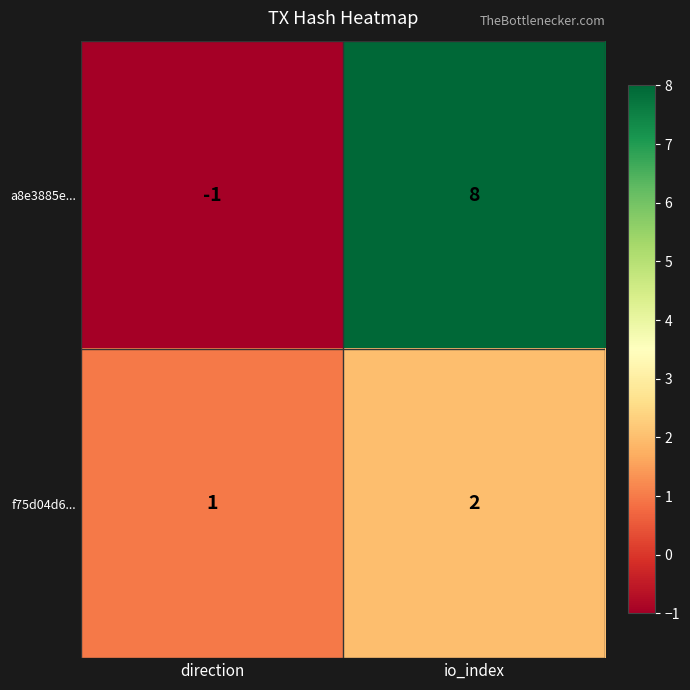

The value of a8e3885e... at io_index is 8. True or false?

True